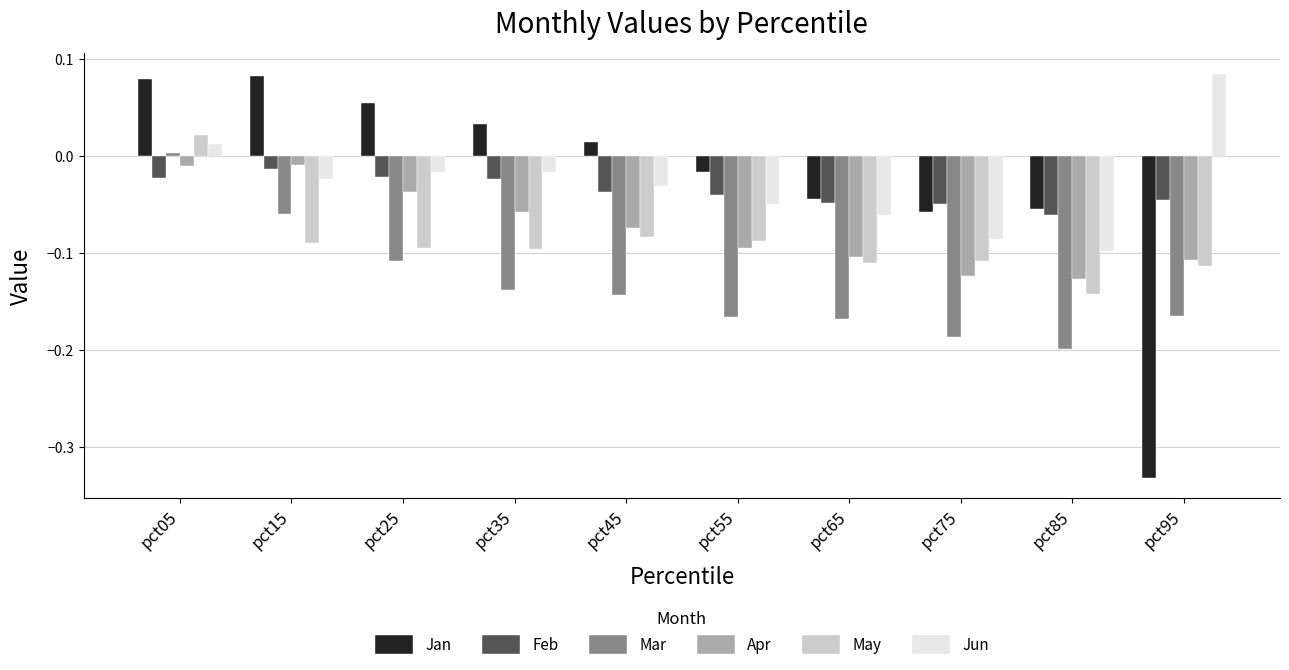

Does the chart contain stacked bars?

No